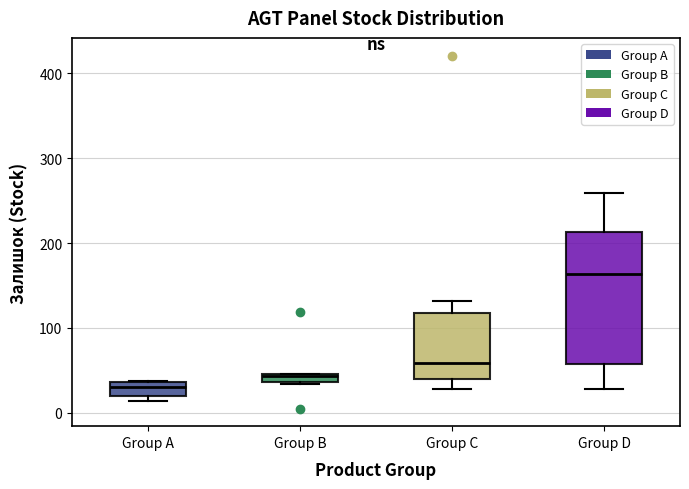

Where is the upper edge of the box for Group D on the y-axis? The values are not printed on the chart, so give them approximately, as read against the axis.

210